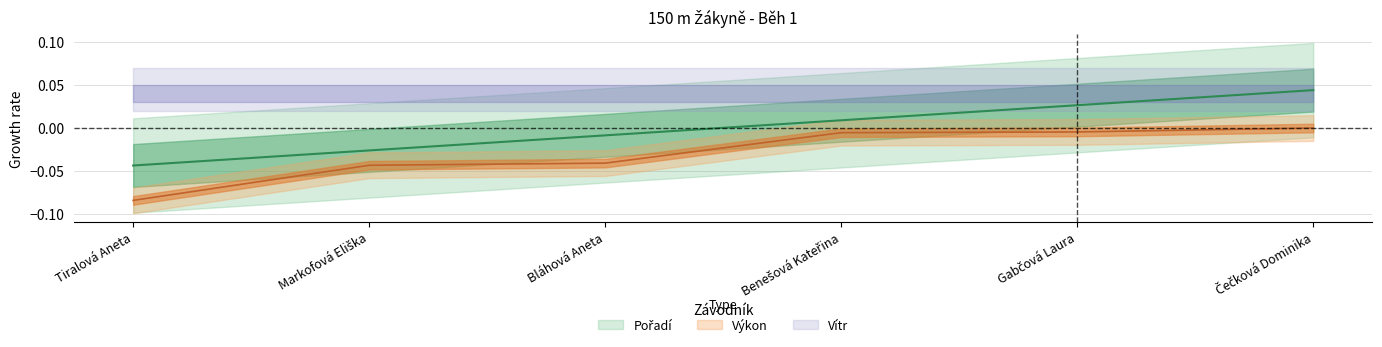

List the labels in order of Pořadí value, largest first.

Čečková Dominika, Gabčová Laura, Benešová Kateřina, Bláhová Aneta, Markofová Eliška, Tiralová Aneta